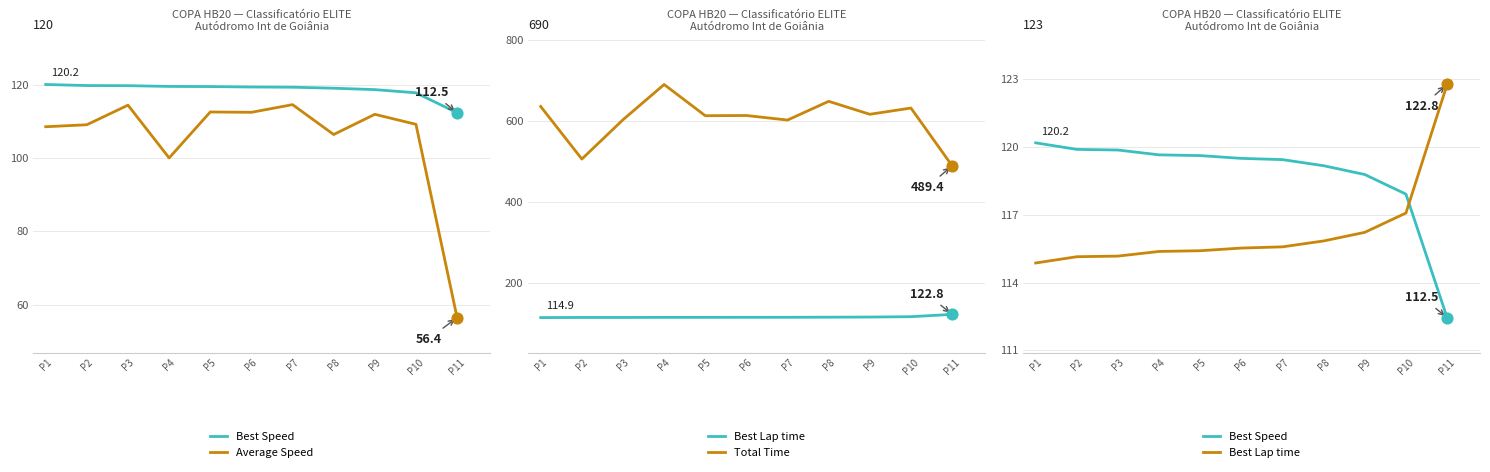

What are all the series names shown in the legend?

Best Speed, Average Speed, Best Lap time, Total Time